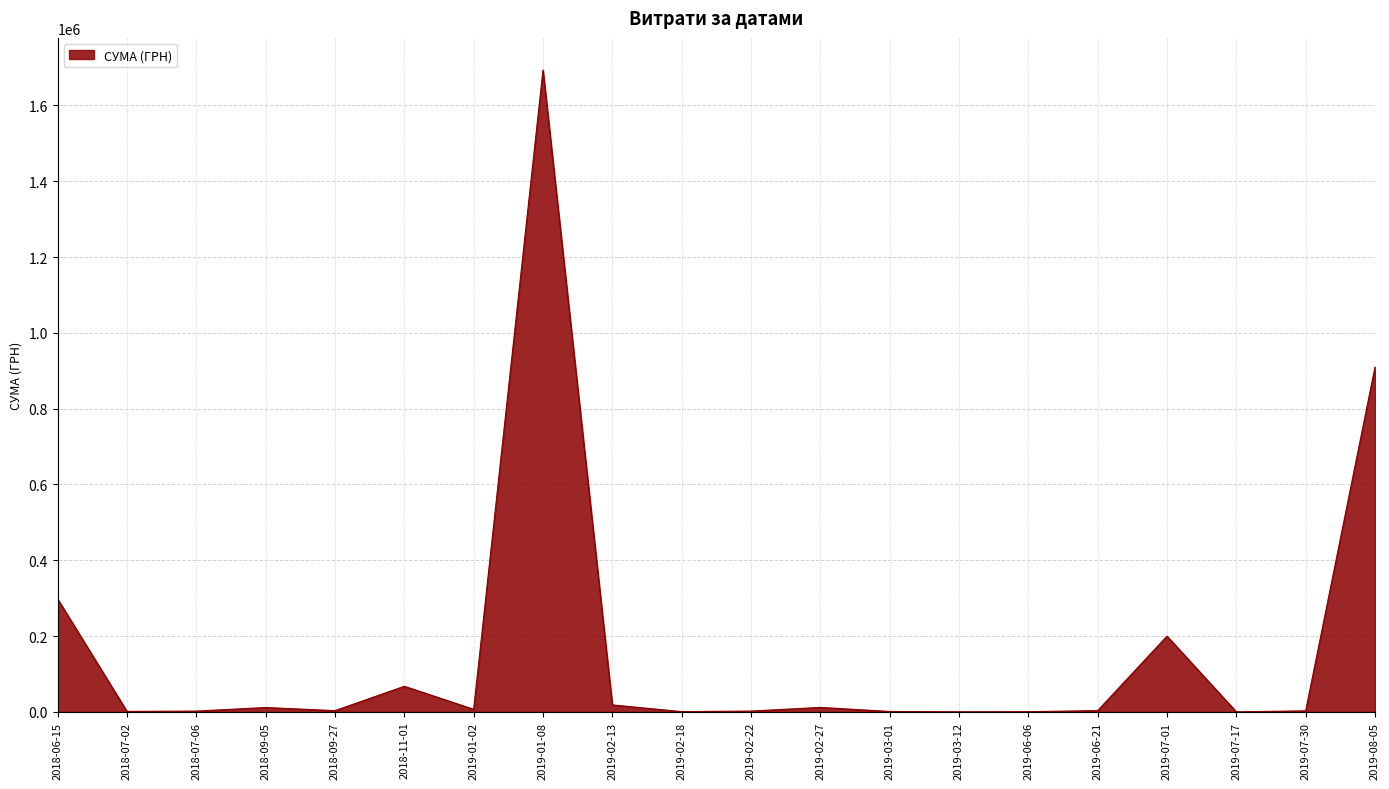

At which label is the value closest to 846748?

2019-08-05